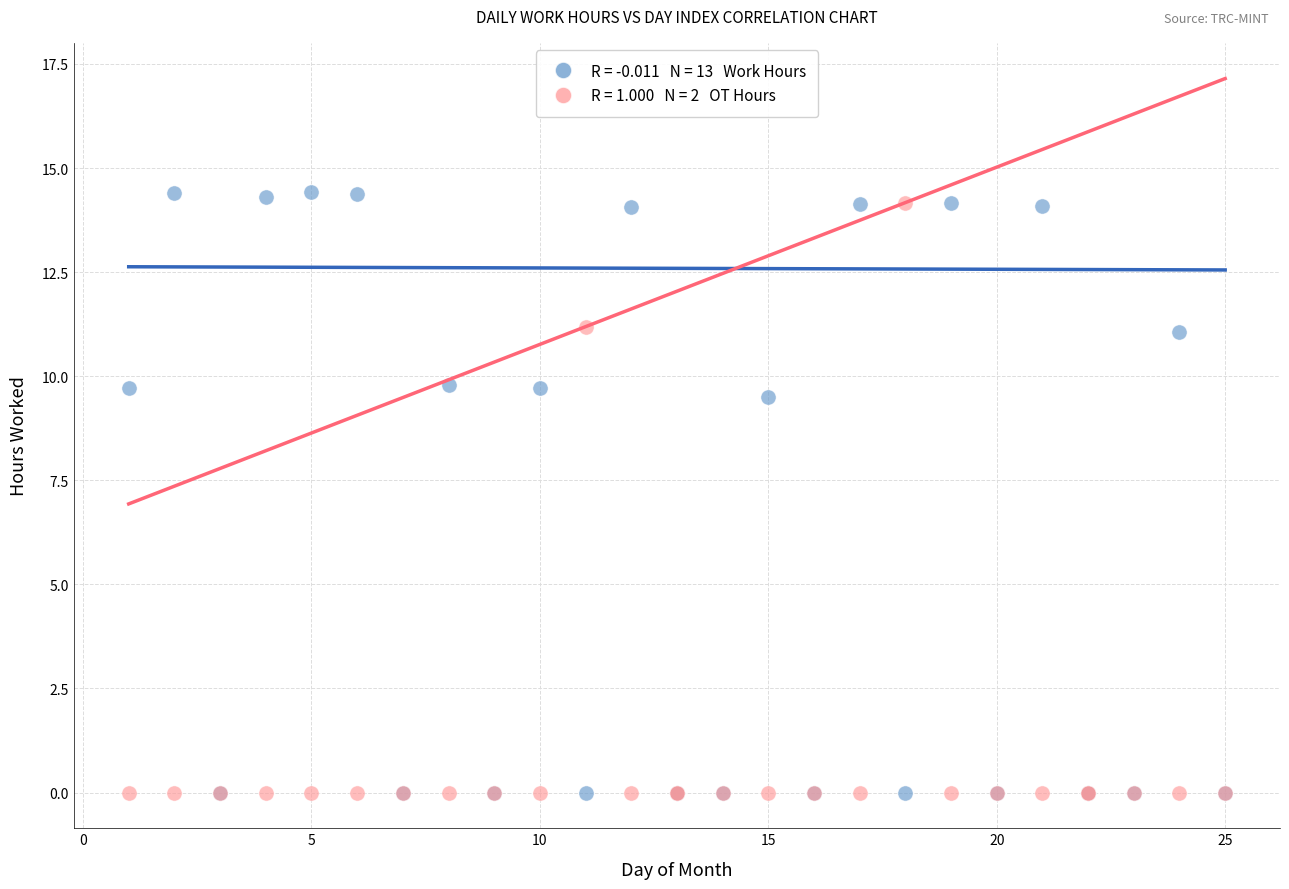

Across all series, what Y value is closest to 7?

9.5